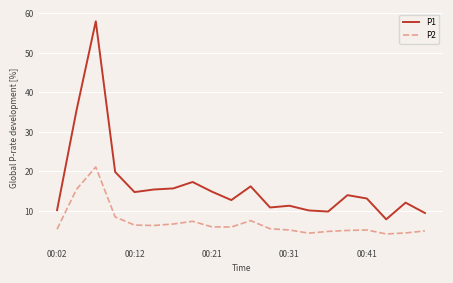

What is the greatest value displayed?

58.0